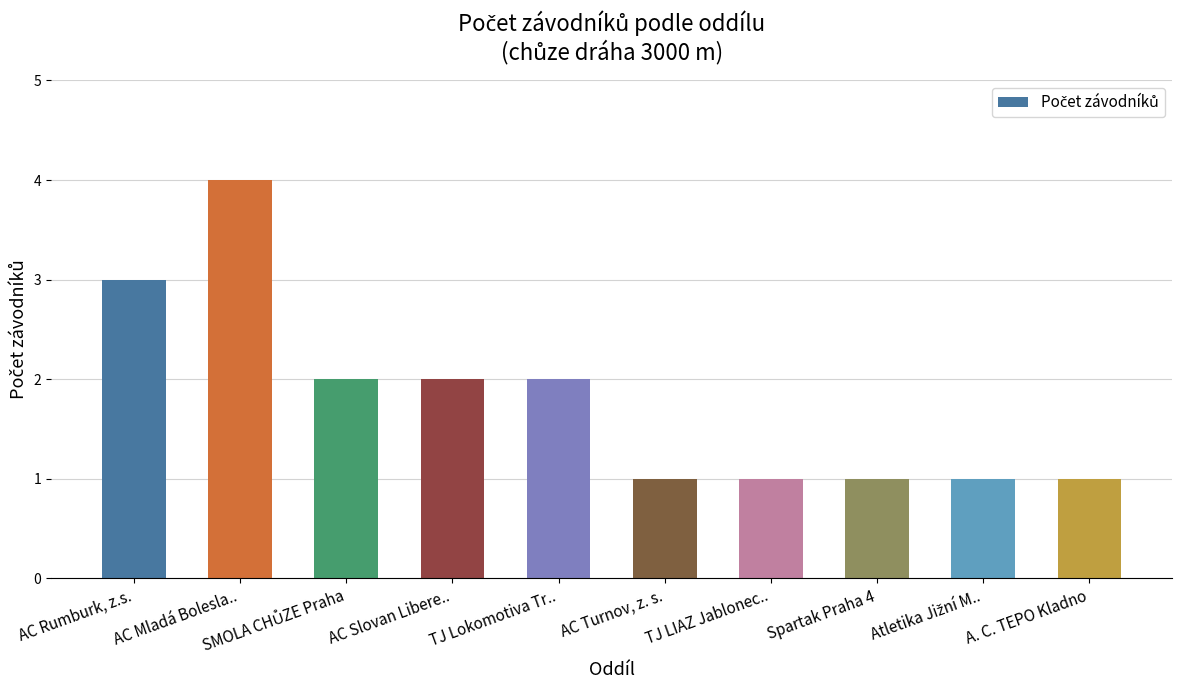

What is the approximate value at AC Mladá Bolesla..?

4